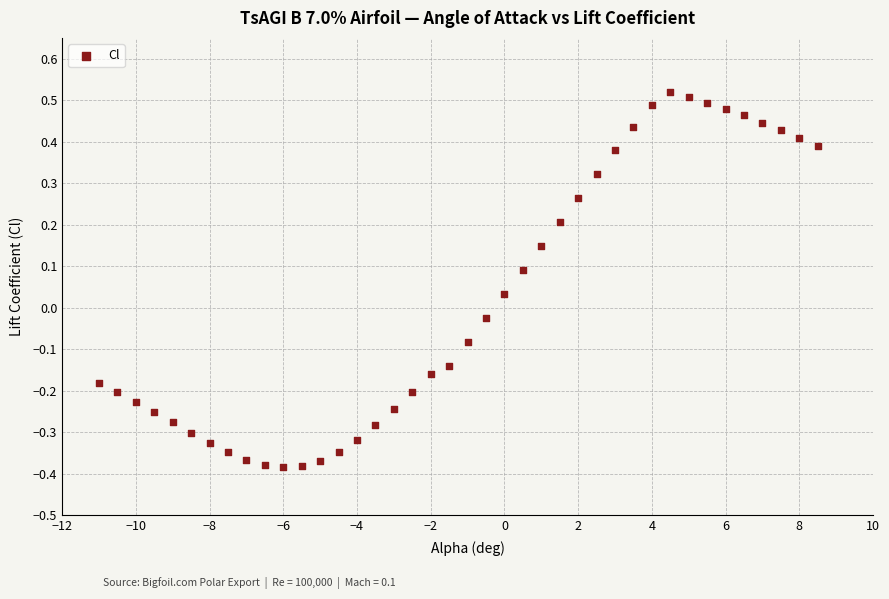

What is the range of X values (max minus min)?

19.5